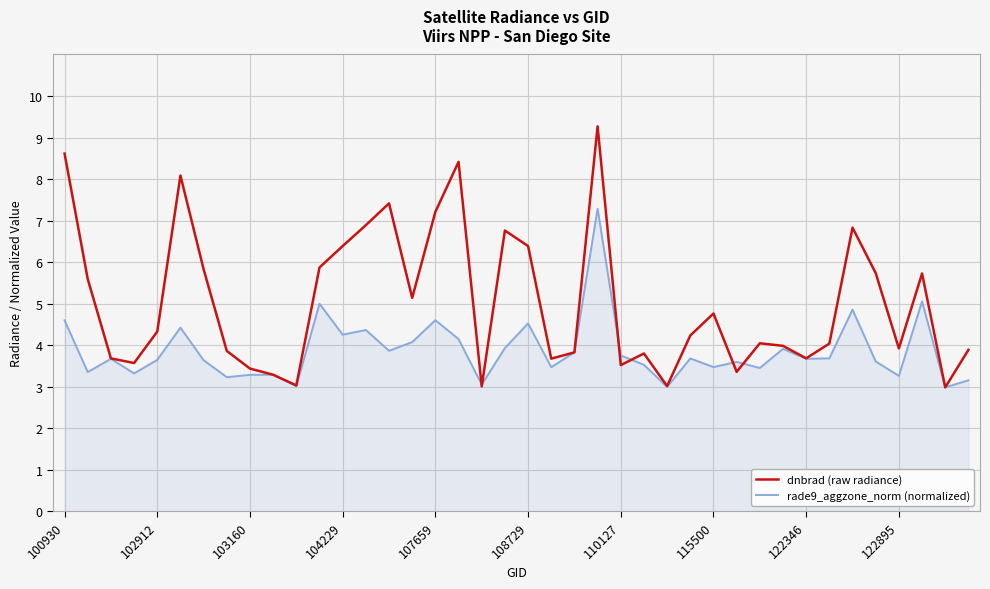

Does the chart display data point markers on the line(s)?

No